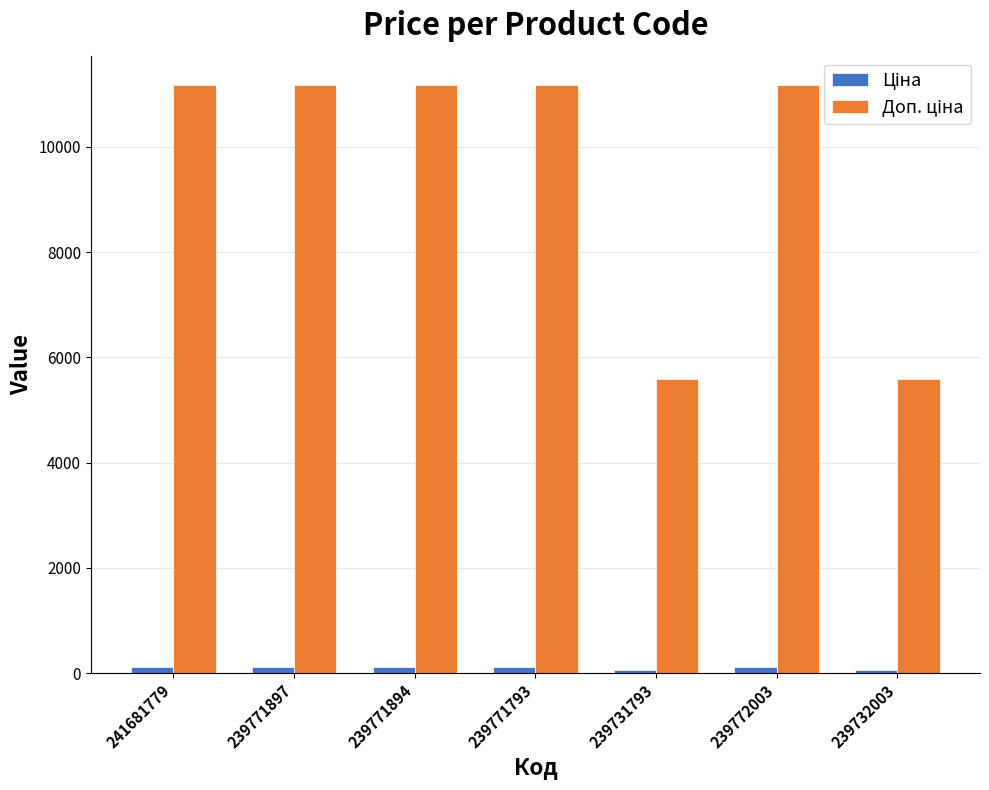

At how many categories does at least one series exceed 10696?

5